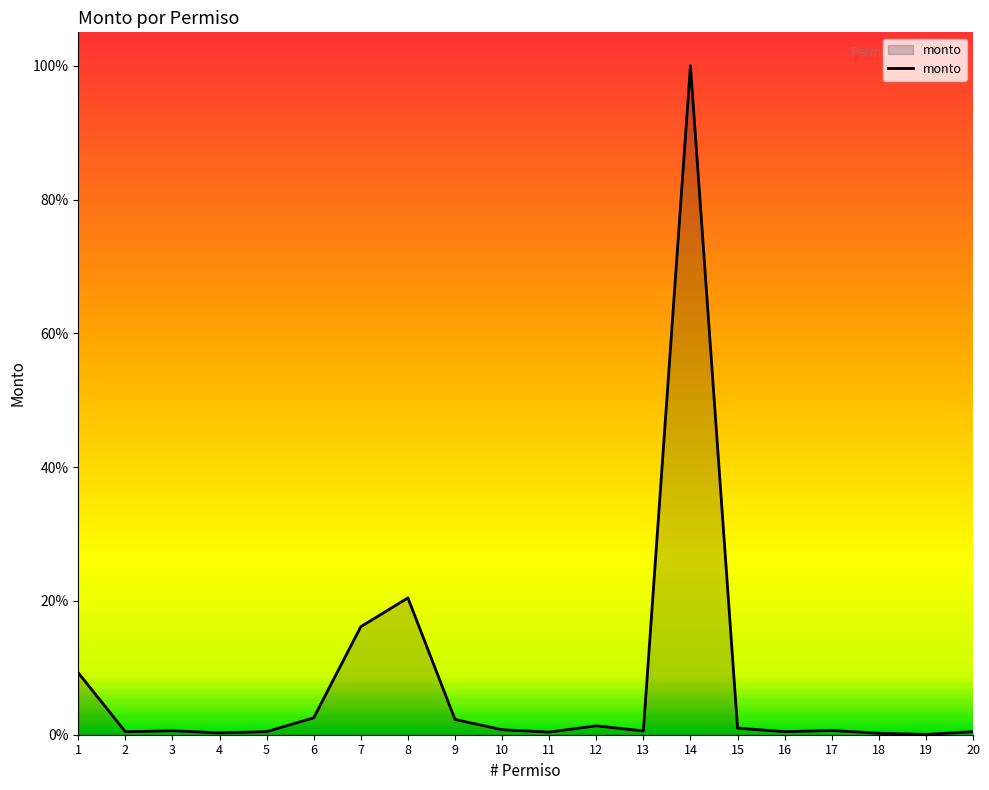

Count the number of categories in the chart.

20